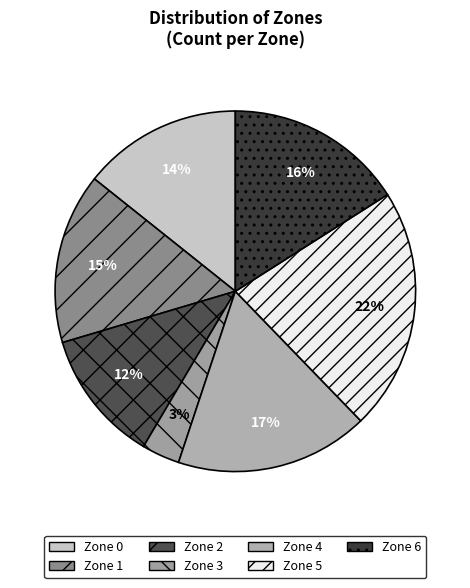

Count the number of slices in the pie.

7